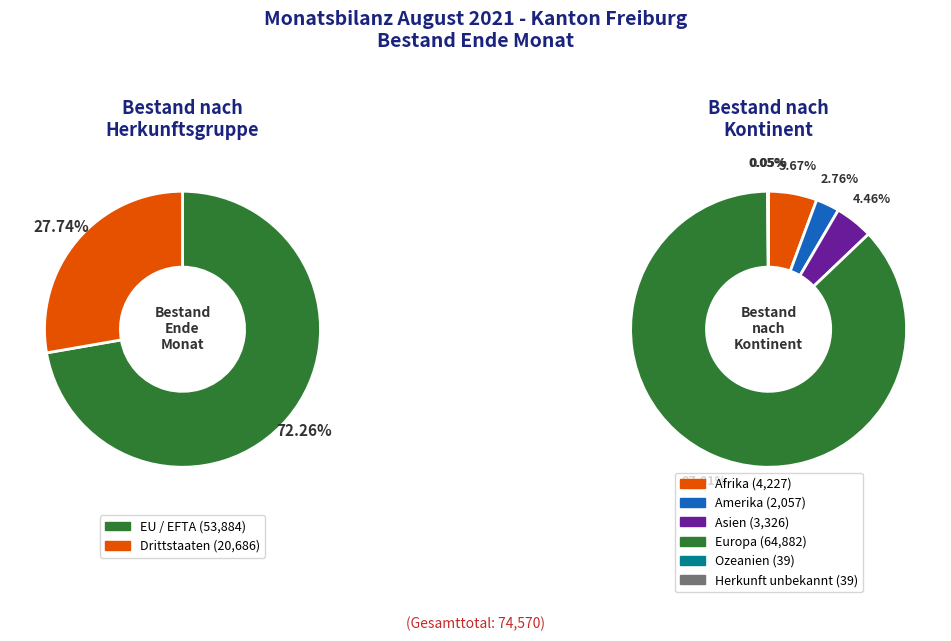

The Drittstaaten slice represents 13% of the pie. True or false?

False